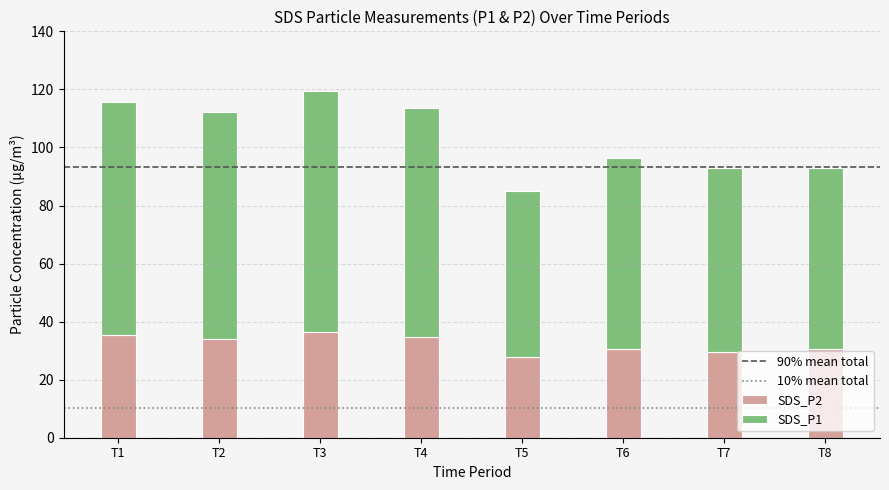

What is the total value across all series at T3?

119.4